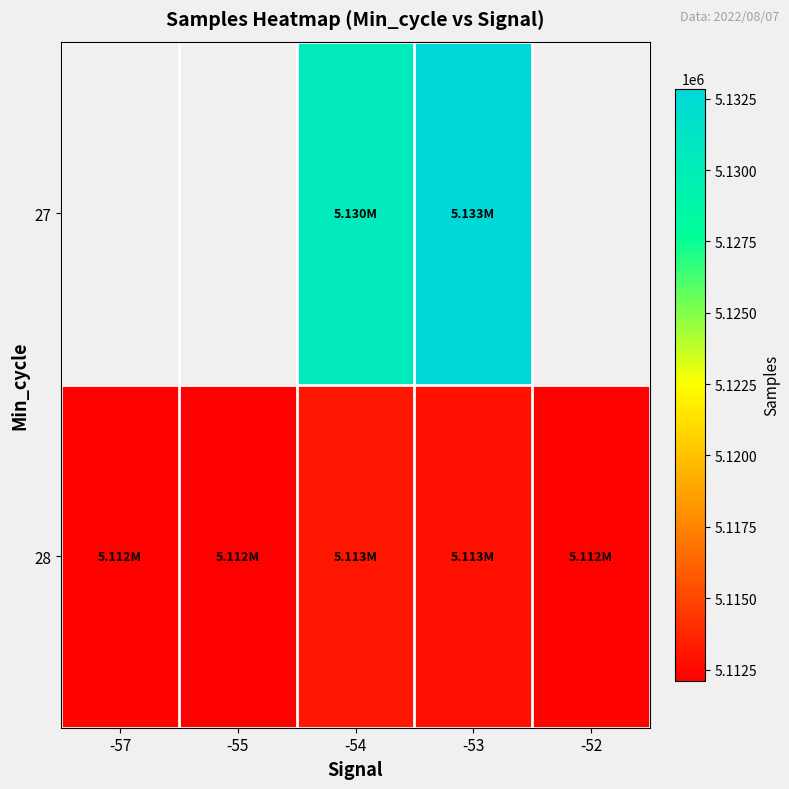

Rank the series by their average value, from lowest to highest.

27, 28